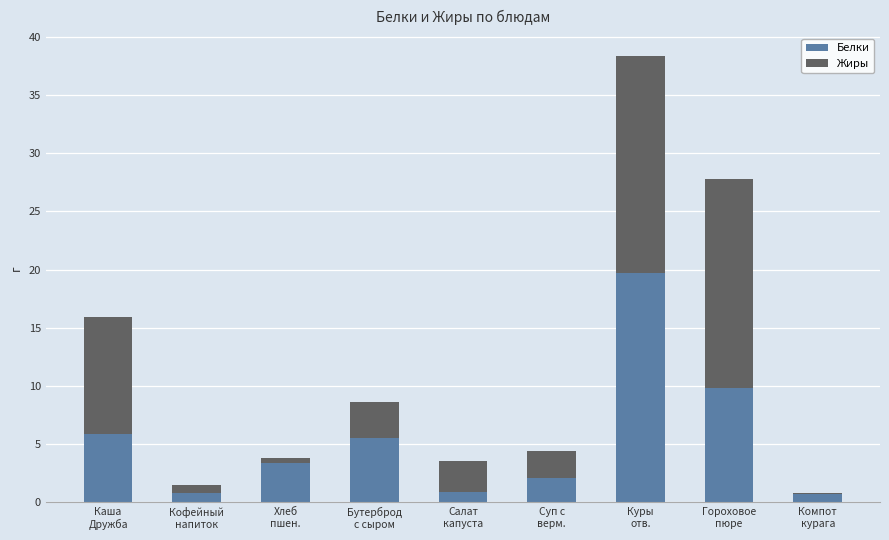

How many categories are shown in the chart?

9